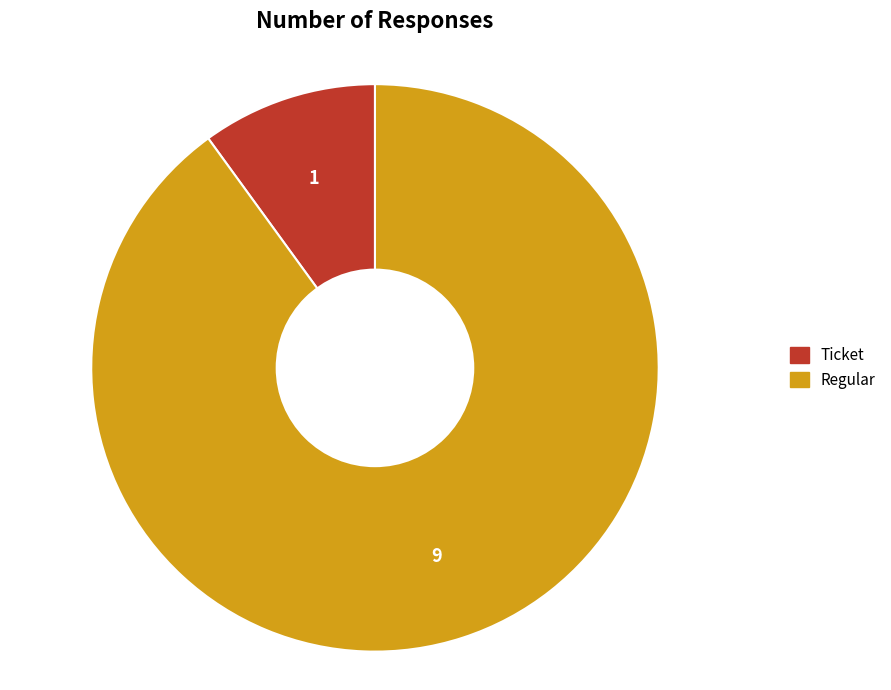

Is there any slice that represents more than half of the pie?

Yes